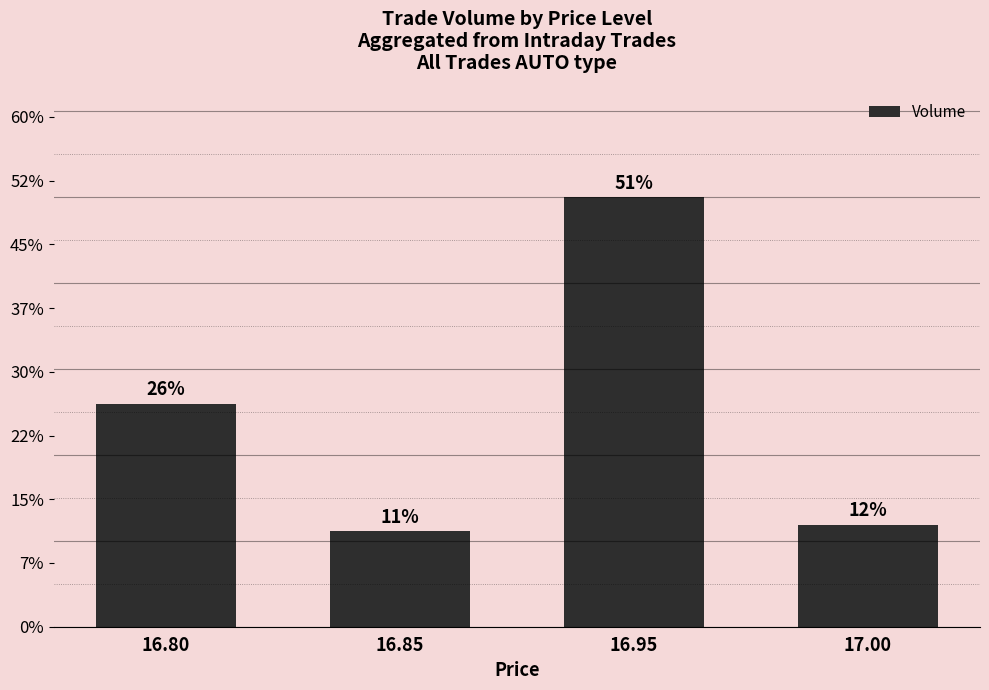

Does the chart contain stacked bars?

No